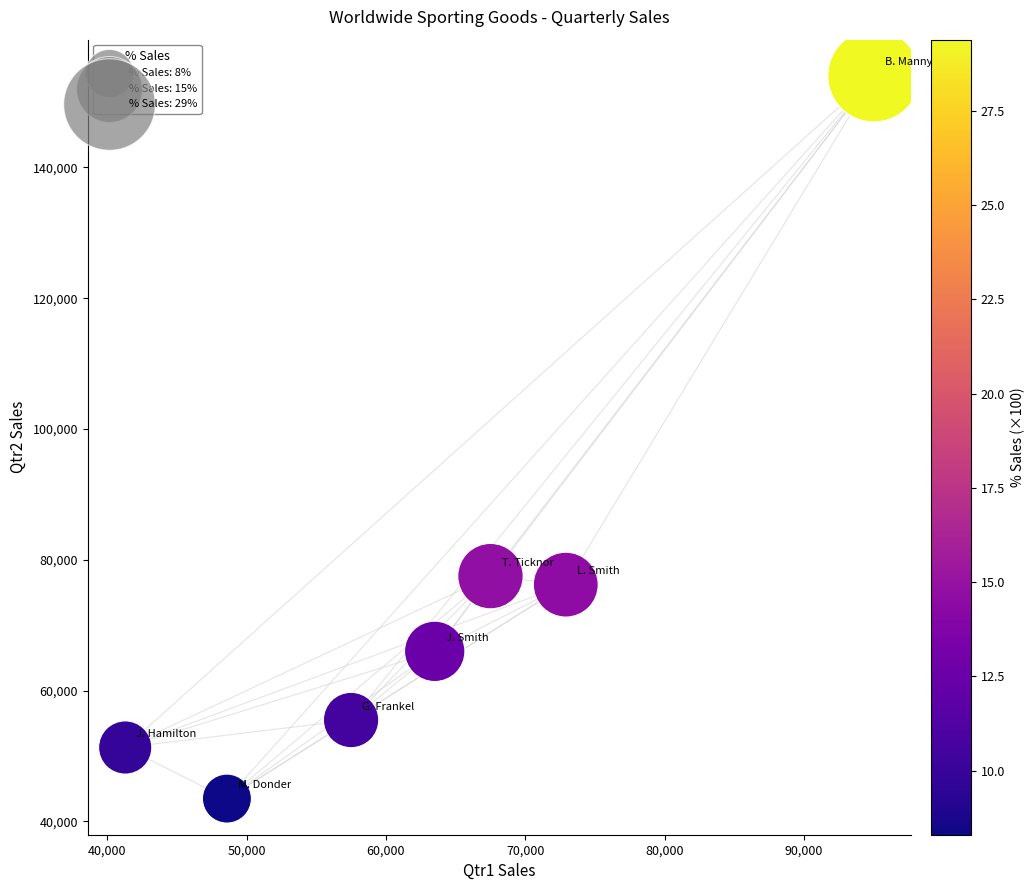

What is the average Y value?

74855